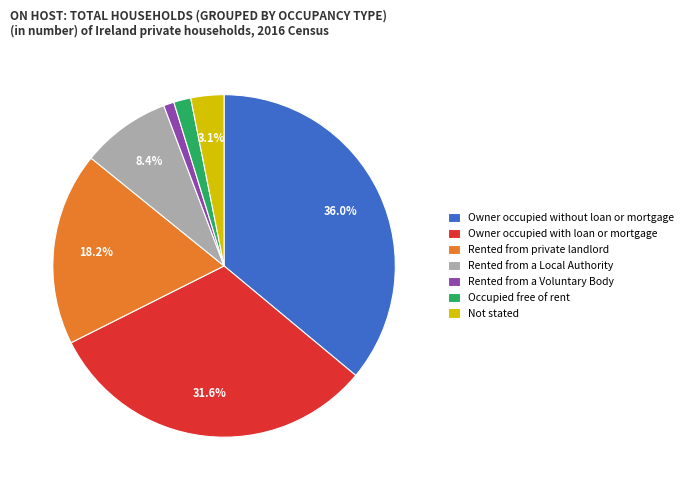

Approximately how many times larger is the value at Occupied free of rent compared to Not stated?

0.5